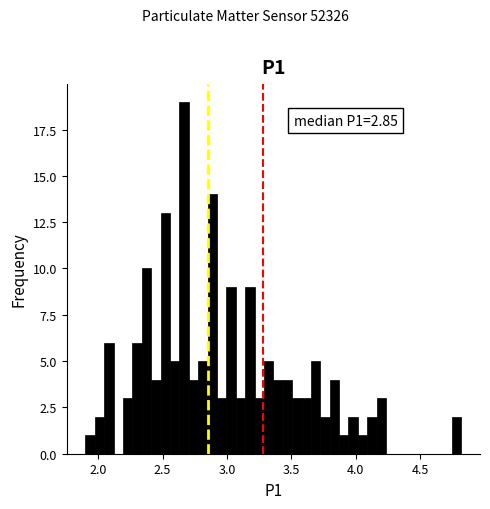

Read against the x-axis, roughly where is the centre of the tallest bar?

2.65